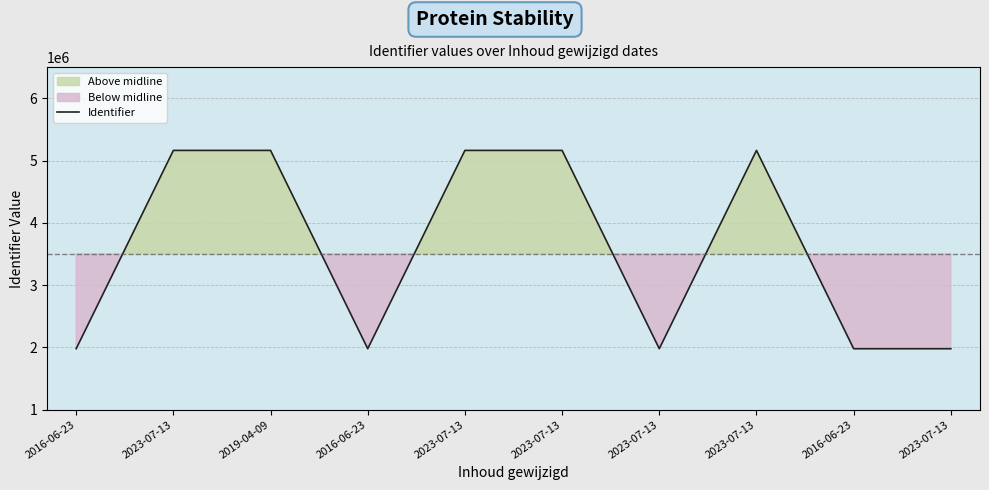

True or false: the data shows 1979021 at 2023-07-13.

True